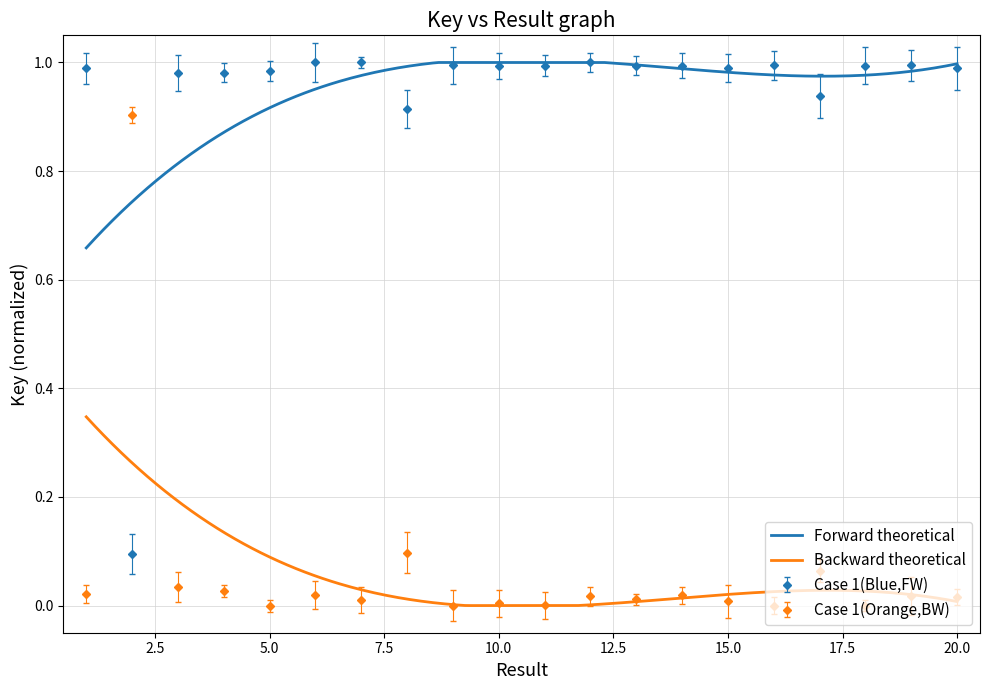

Between 12 and 19, which is larger?

12